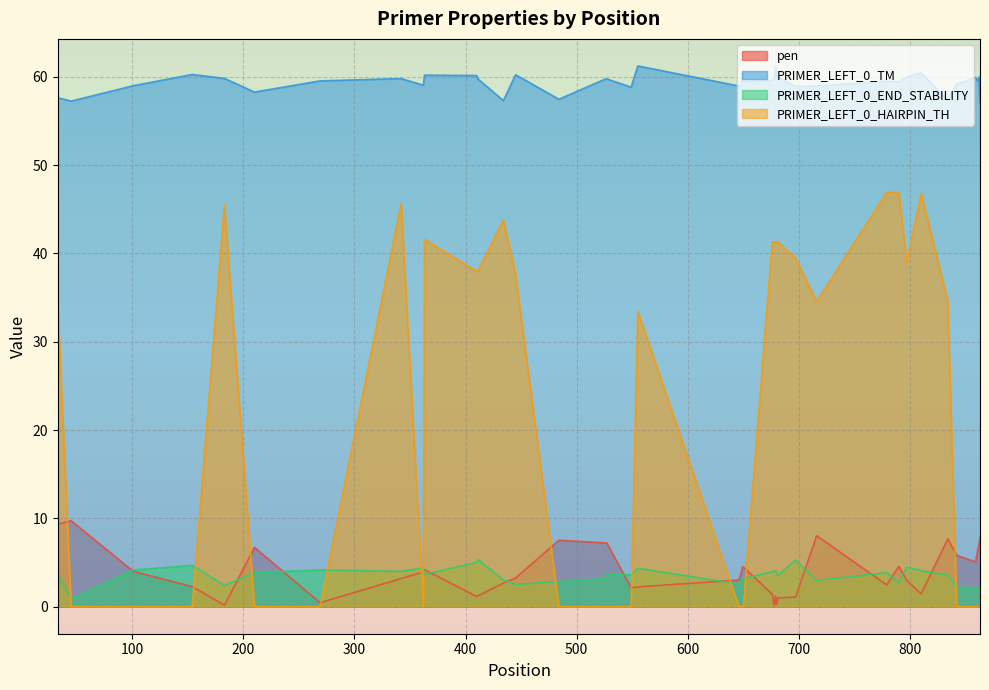

True or false: PRIMER_LEFT_0_TM and pen intersect in this chart.

False